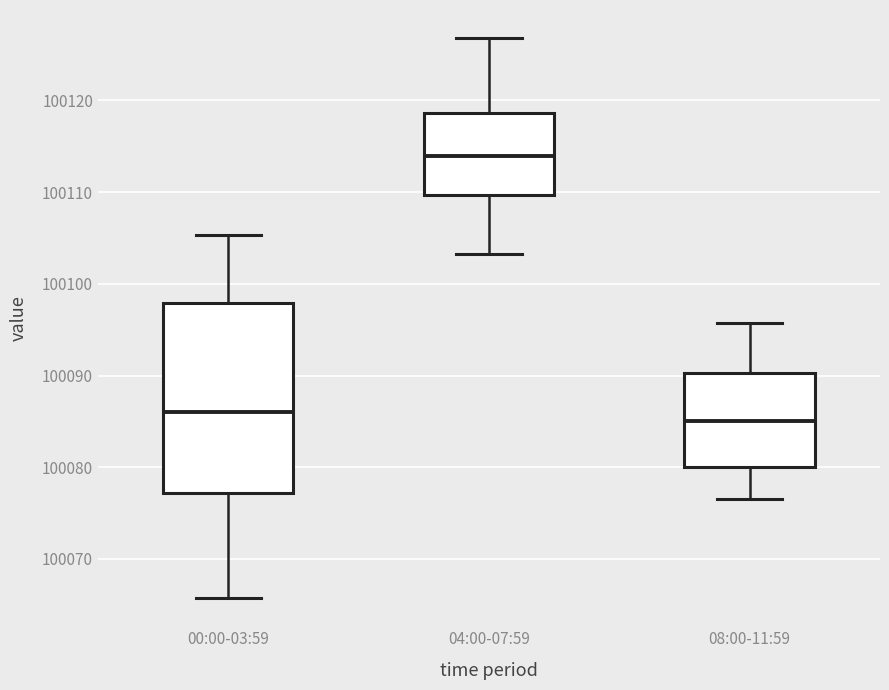

Reading left to right, read every box against the y-axis: the position of its median line, the range the box covers, and the ends of its whiskers. The values are not printed on the chart, so give them approximately, as read against the axis.

00:00-03:59: median 100086, box 100077 to 100098, whiskers 100066 to 100105
04:00-07:59: median 100114, box 100110 to 100119, whiskers 100103 to 100127
08:00-11:59: median 100085, box 100080 to 100090, whiskers 100077 to 100096